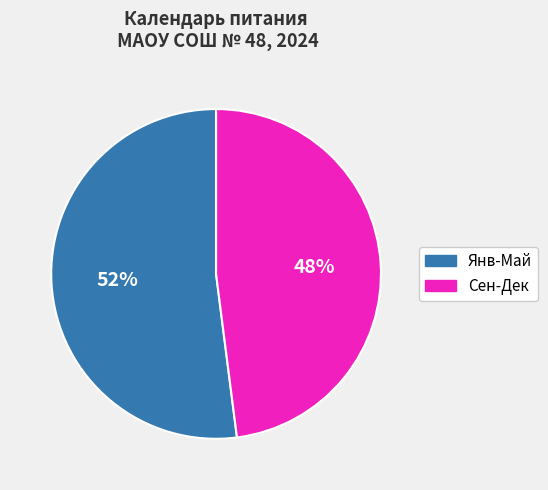

To the nearest percent, what is the average slice percentage?

50%